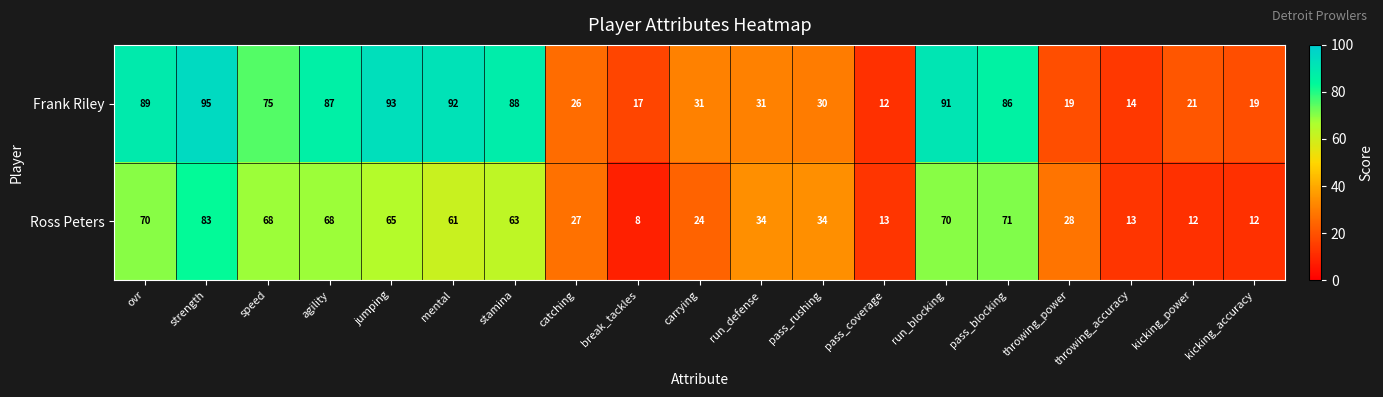

What is the total value across all series at ovr?

159